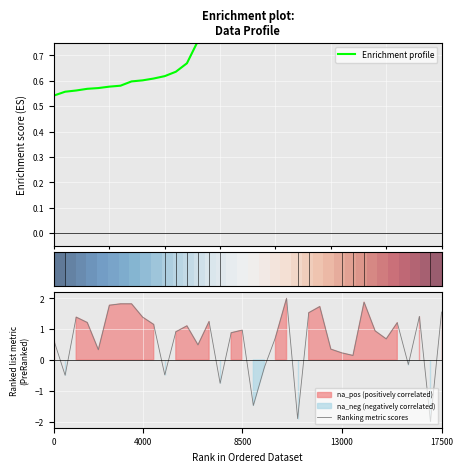

At how many categories does at least one series exceed 0?

36